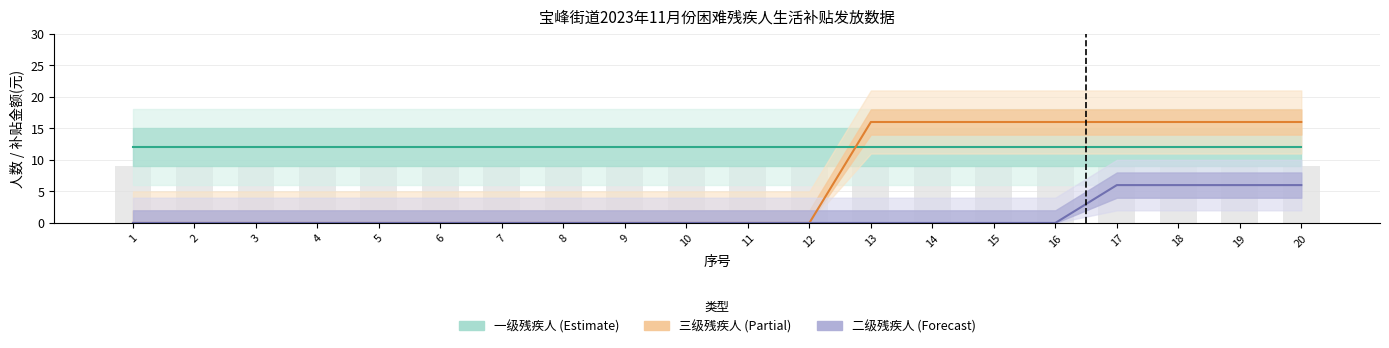

How many groups of bars are there?

20